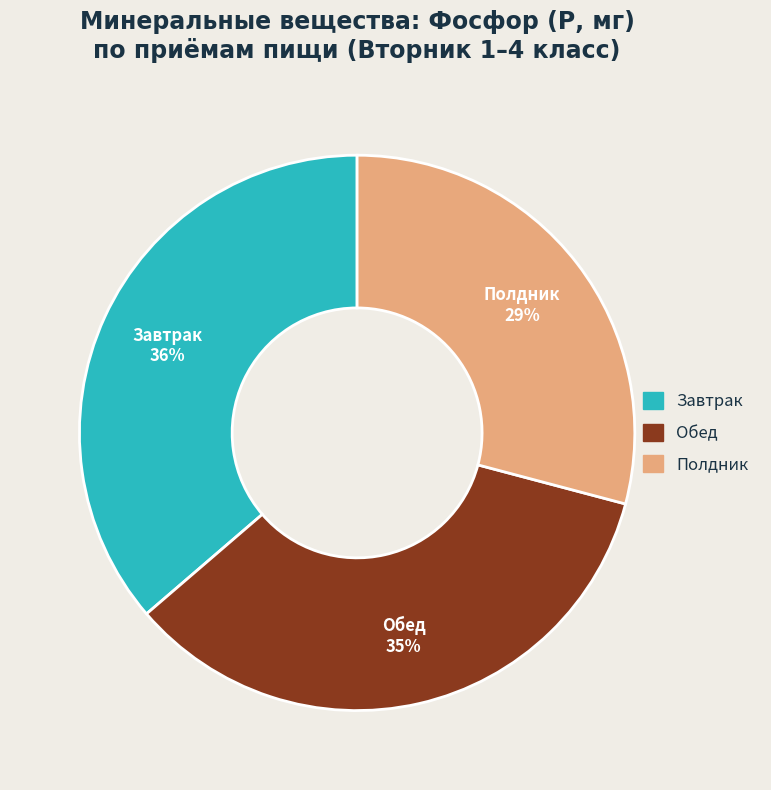

True or false: Обед accounts for 50% of the total.

False